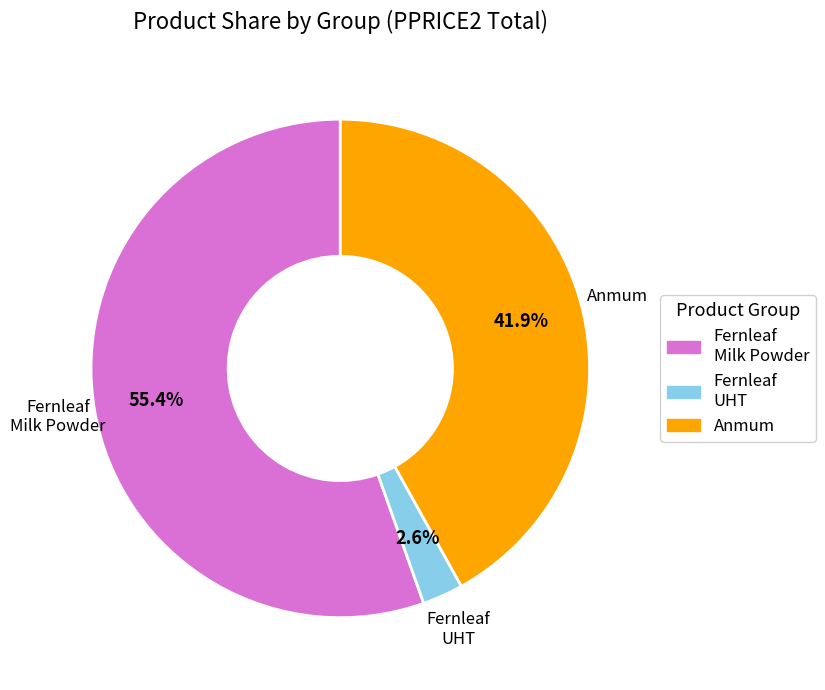

Is there a majority slice in this chart?

Yes